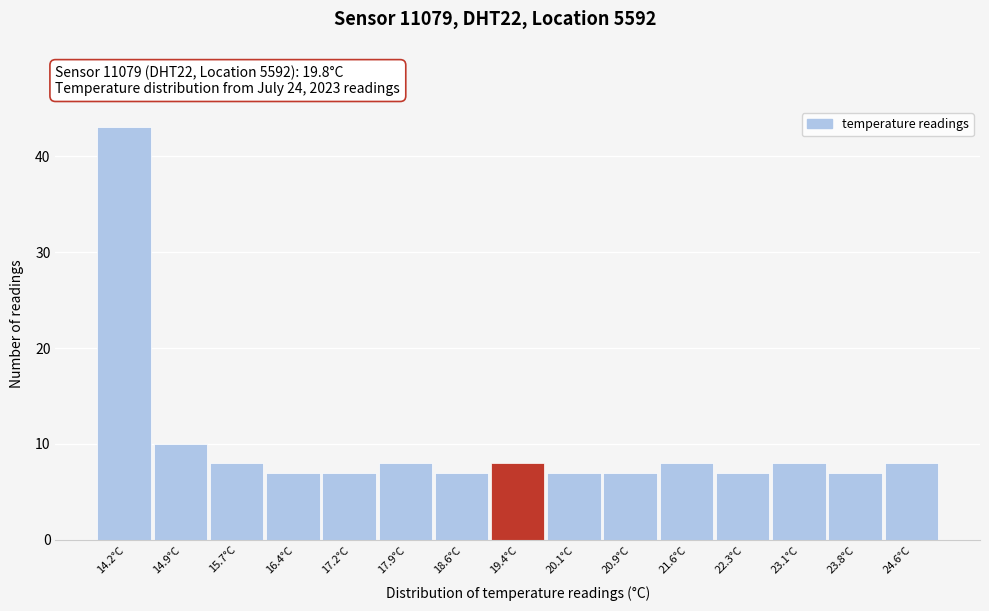

Reading right to left, list all the values displayed in this chart.

8	7	8	7	8	7	7	8	7	8	7	7	8	10	43